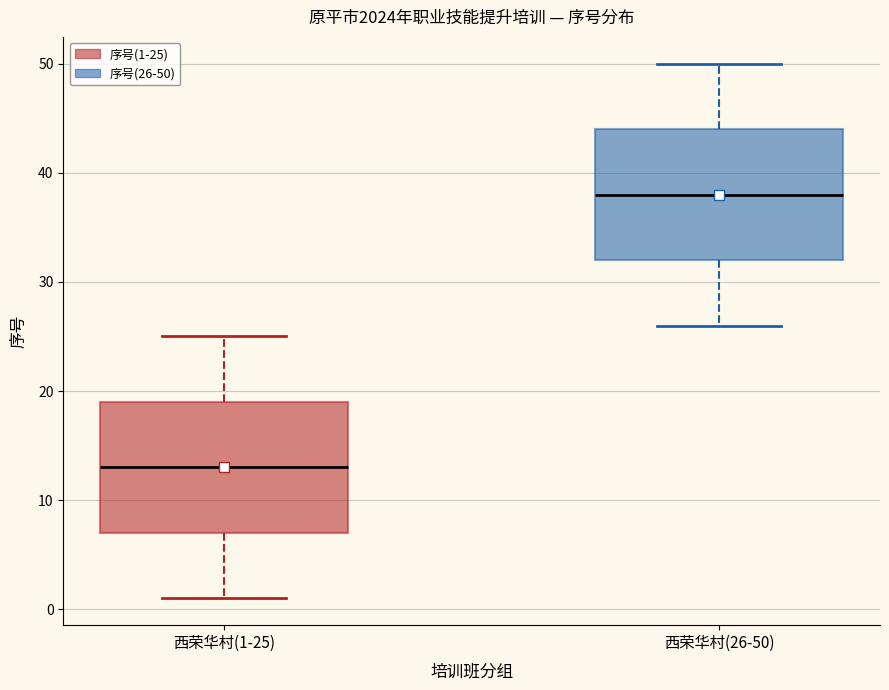

Reading left to right, transcribe this box plot: for each box, give where its median line is, the range the box spans, and where its two whiskers end, as read against the y-axis. The values are not printed on the chart, so give them approximately, as read against the axis.

西荣华村(1-25): median 13, box 7 to 19, whiskers 1 to 25
西荣华村(26-50): median 38, box 32 to 44, whiskers 26 to 50